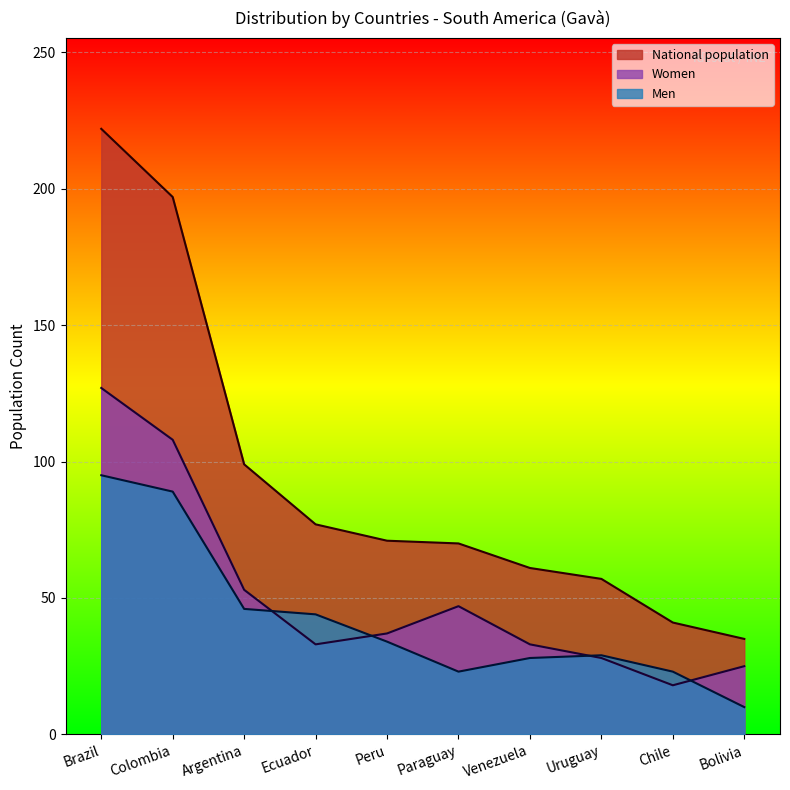

At which label does Men reach its minimum?

Bolivia